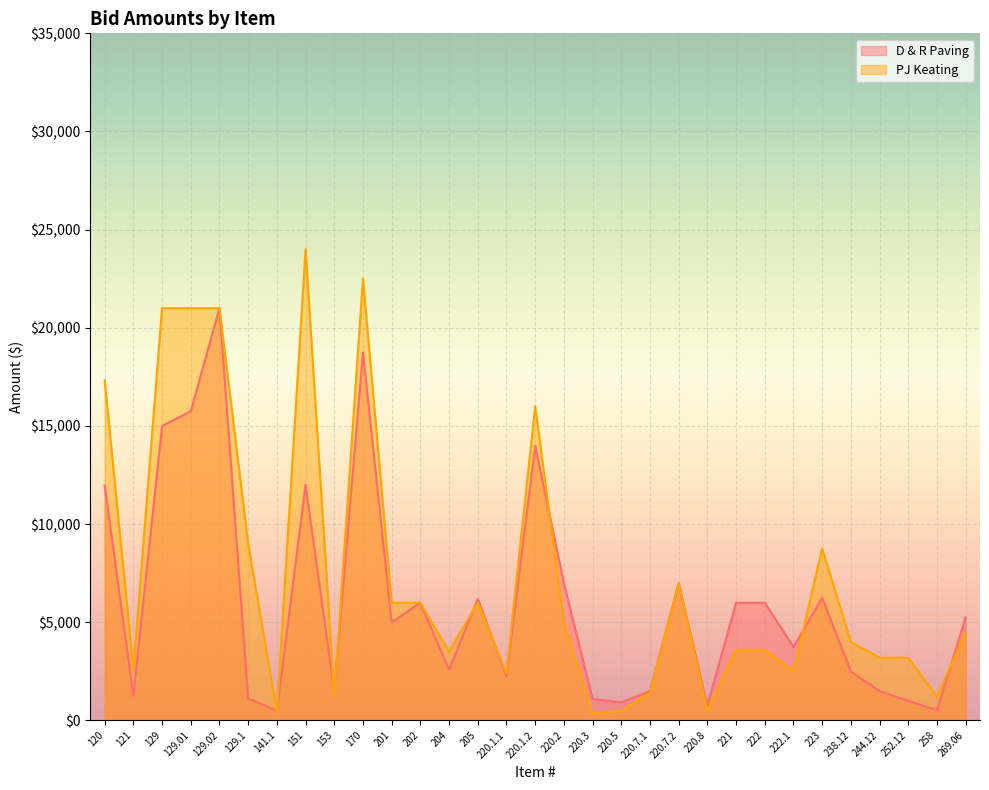

What is the value of the PJ Keating point at the 31st from the left?

4500.0